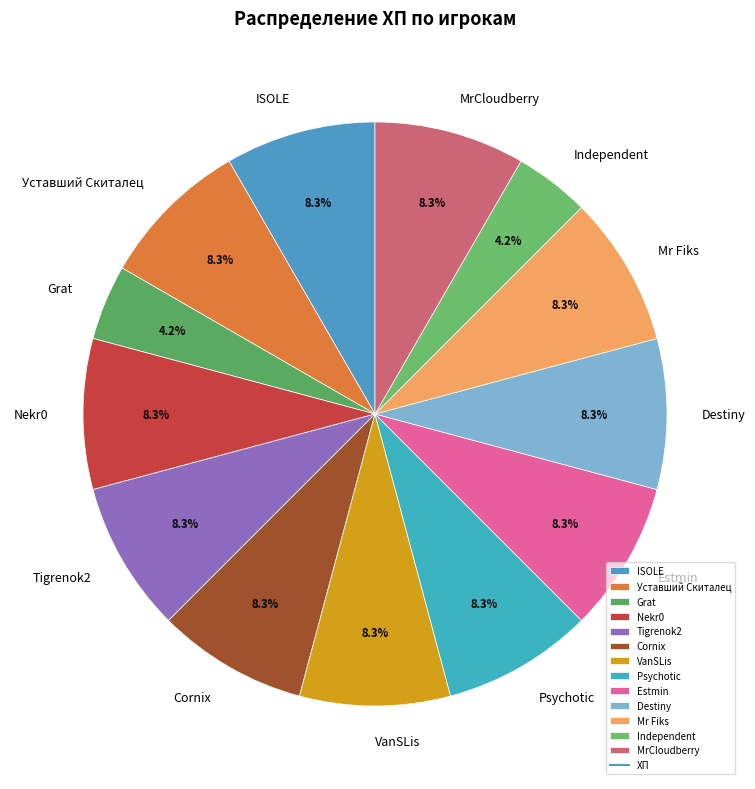

What is the ratio of the value at Independent to the value at Cornix?

0.5